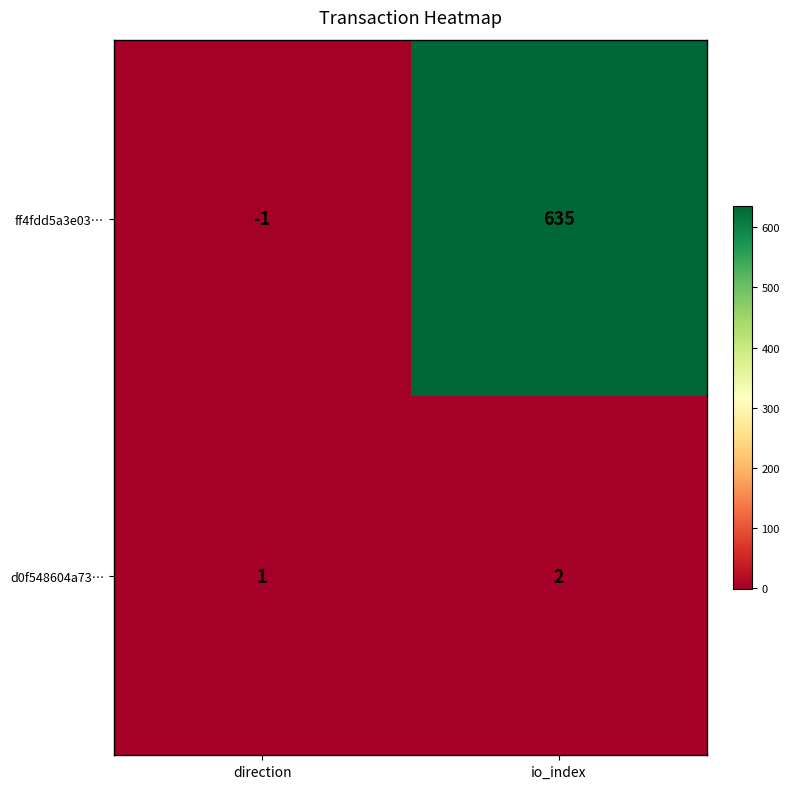

At which label is d0f548604a73… closest to 1?

direction